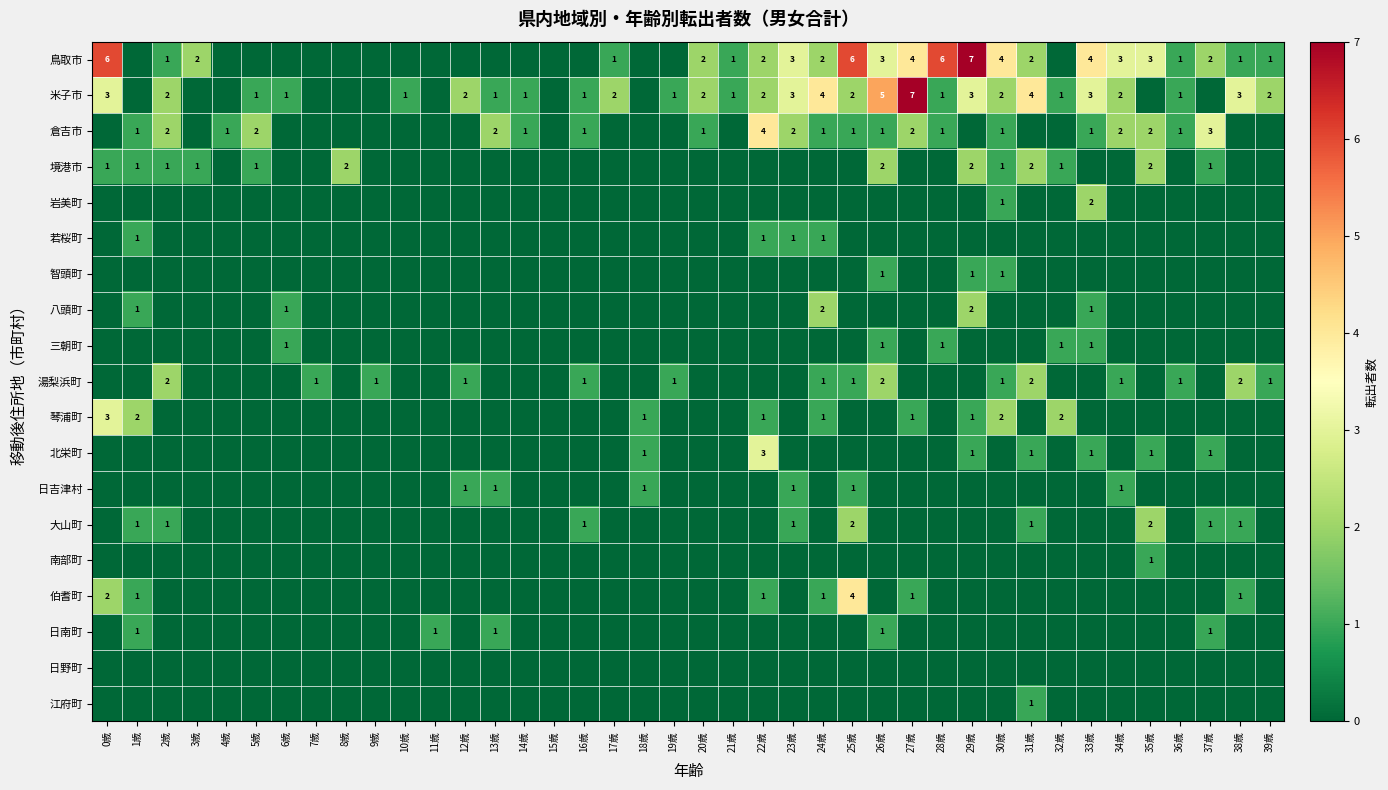

The value of 鳥取市 at 17歳 is 0. True or false?

False